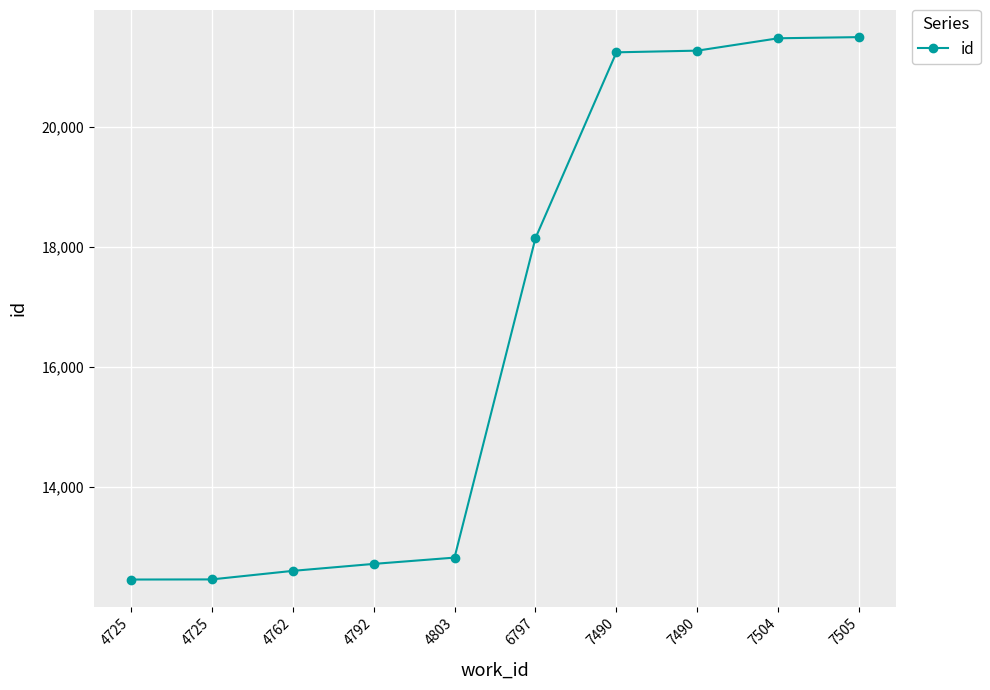

Count the number of data series in this chart.

1